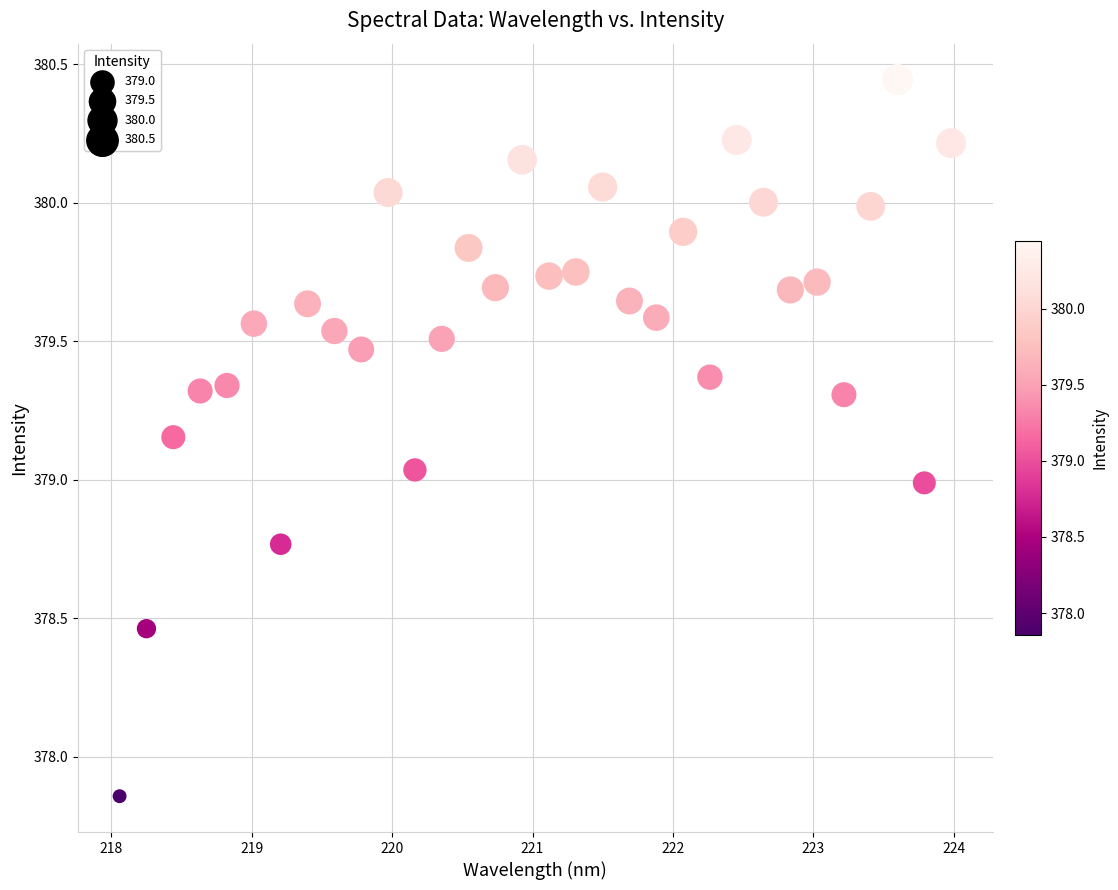

What is the range of Y values (max minus min)?

2.6